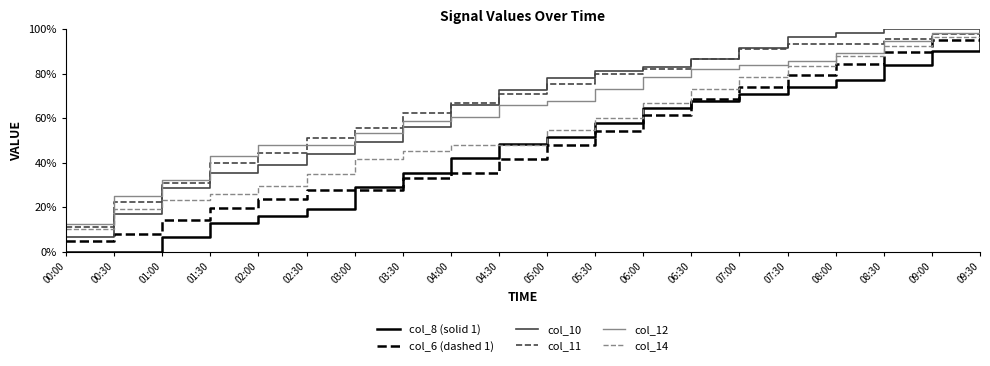

What is the sum of the col_14 values at 01:00 and 06:30?

96.3